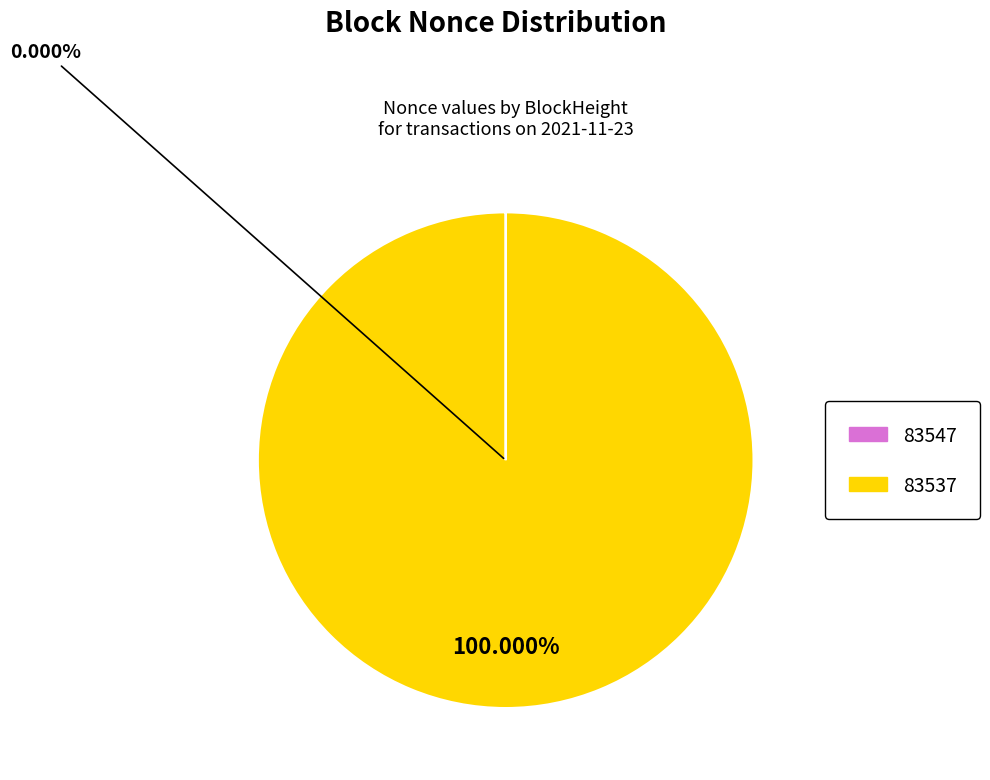

The 83537 slice represents 100% of the pie. True or false?

True